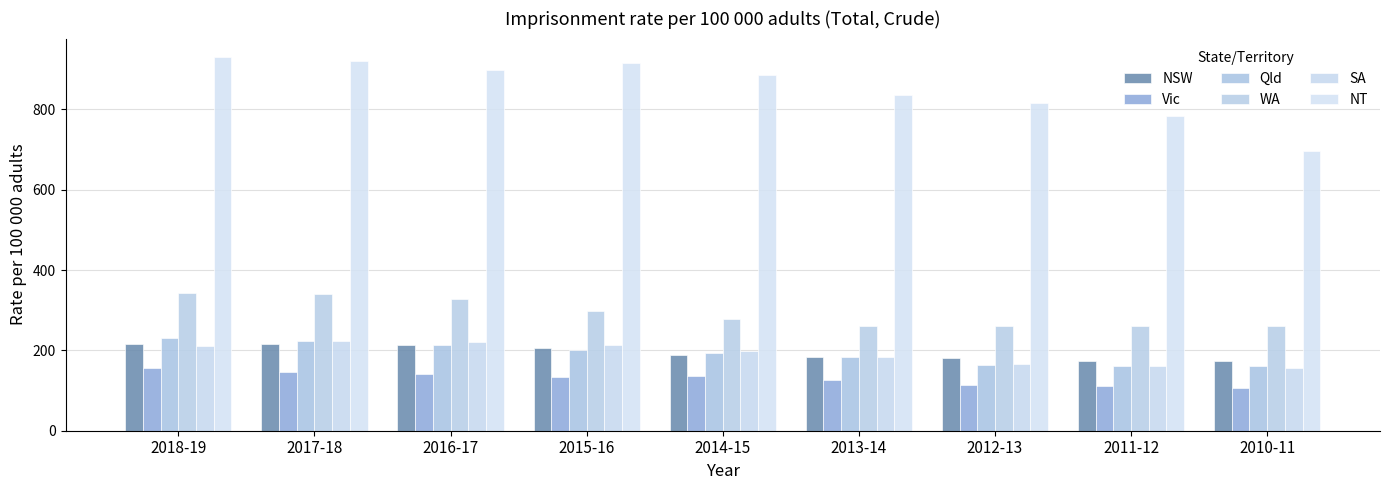

The value of SA at 2014-15 is 198.6. True or false?

True